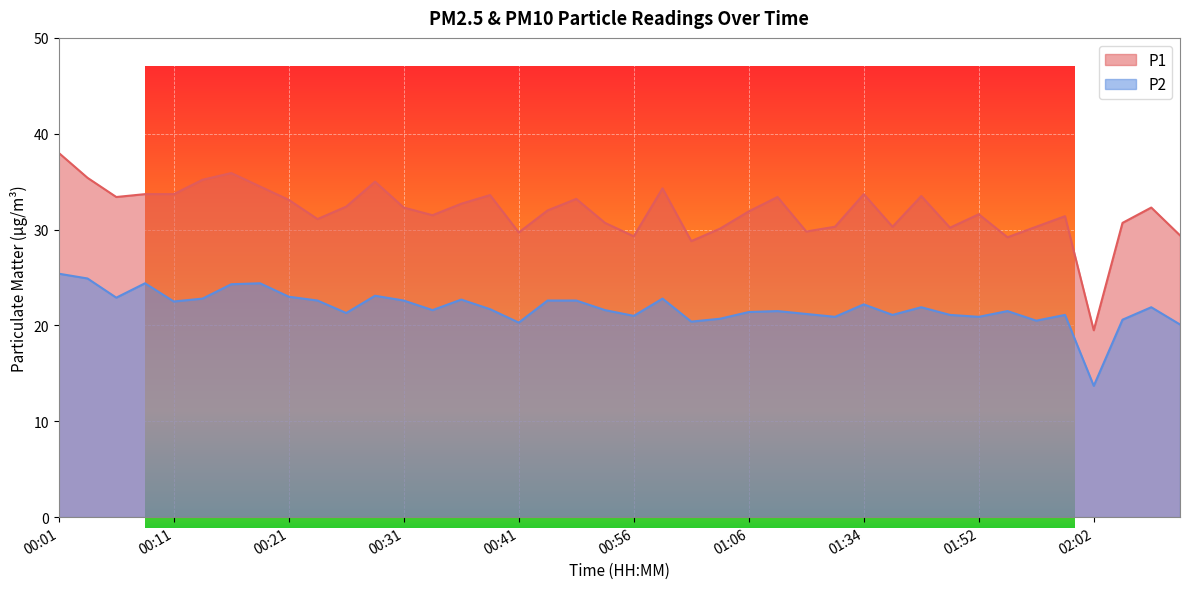

The P2 series shows 22.9 at 00:06. True or false?

True